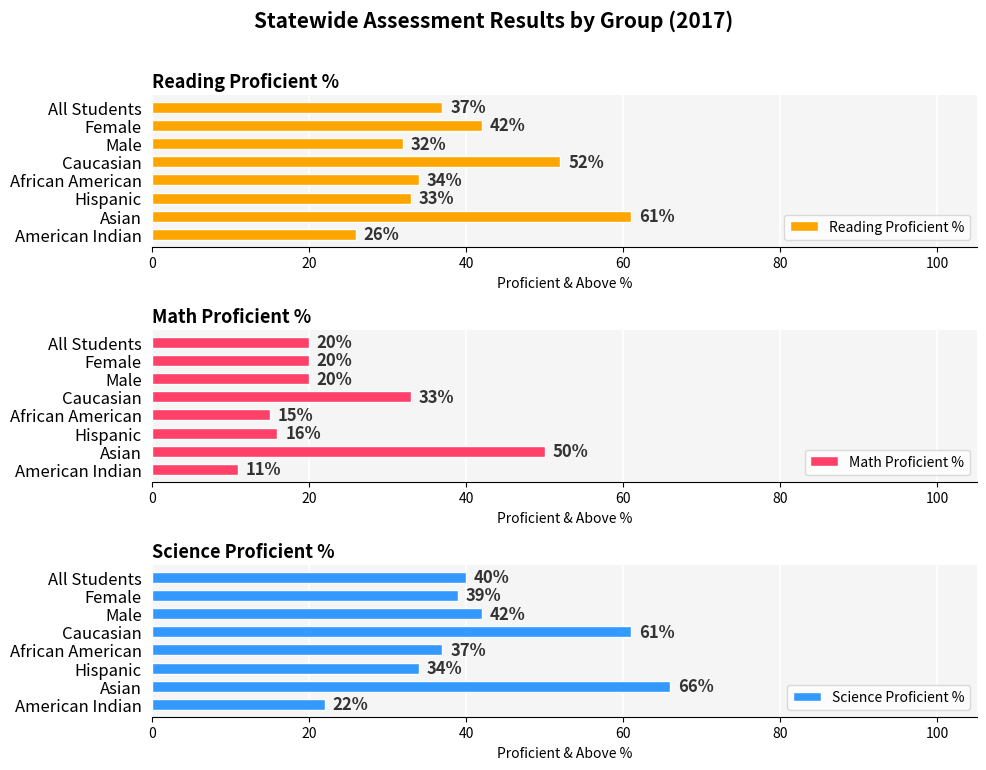

True or false: Reading Proficient % has a value of 32 at Male.

True